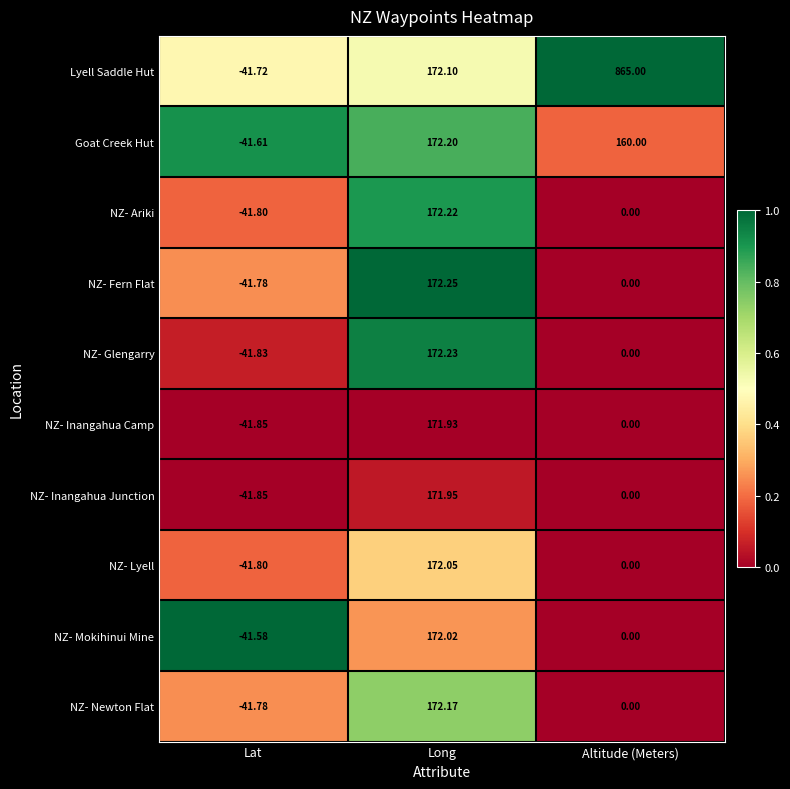

Rank the series by their maximum value, from lowest to highest.

NZ- Inangahua Camp, NZ- Inangahua Junction, NZ- Mokihinui Mine, NZ- Lyell, NZ- Newton Flat, Goat Creek Hut, NZ- Ariki, NZ- Glengarry, NZ- Fern Flat, Lyell Saddle Hut